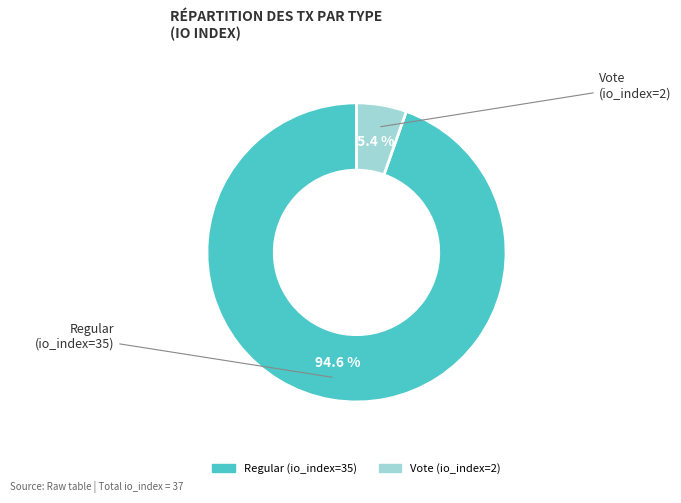

Which has a higher value, Regular (io_index=35) or Vote (io_index=2)?

Regular (io_index=35)